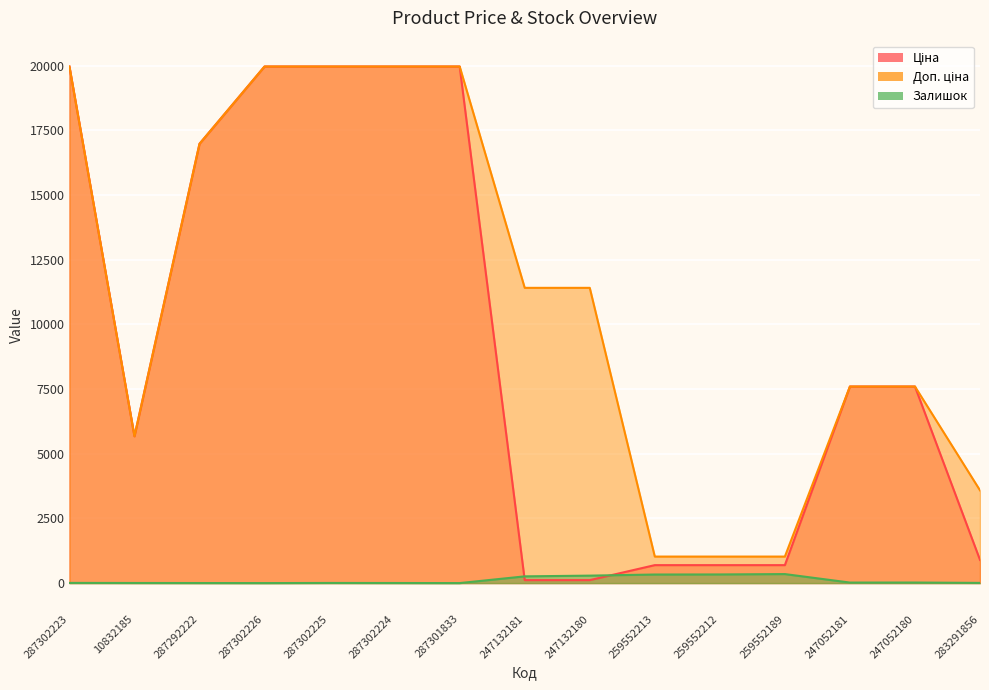

Rank the series by their average value, from highest to lowest.

Доп. ціна, Ціна, Залишок